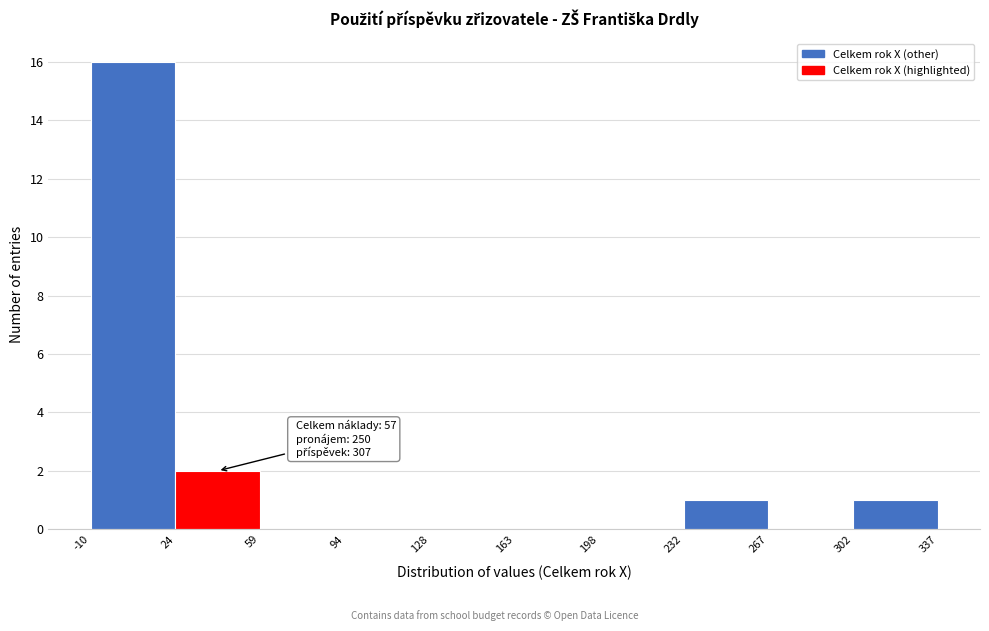

Over which range of the x-axis is the bar tallest?

-10 to 24